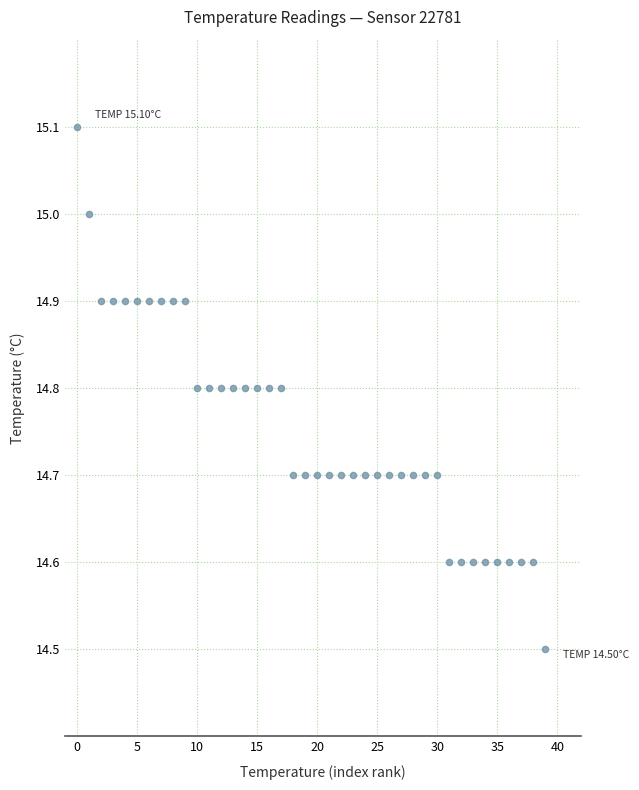

What is the range of Y values (max minus min)?

0.6